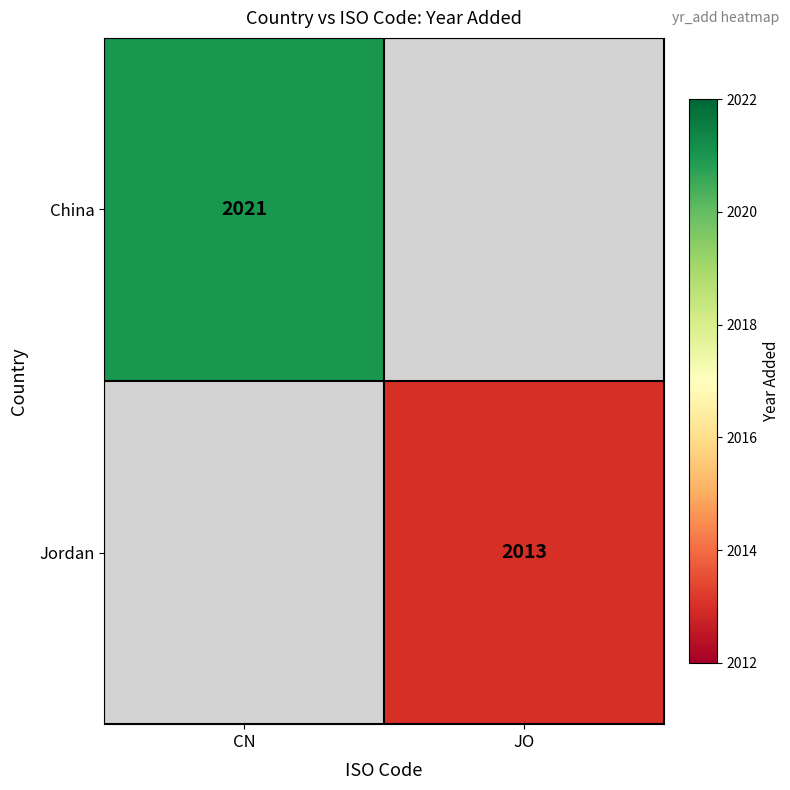

True or false: Jordan has a value of 2679 at JO.

False